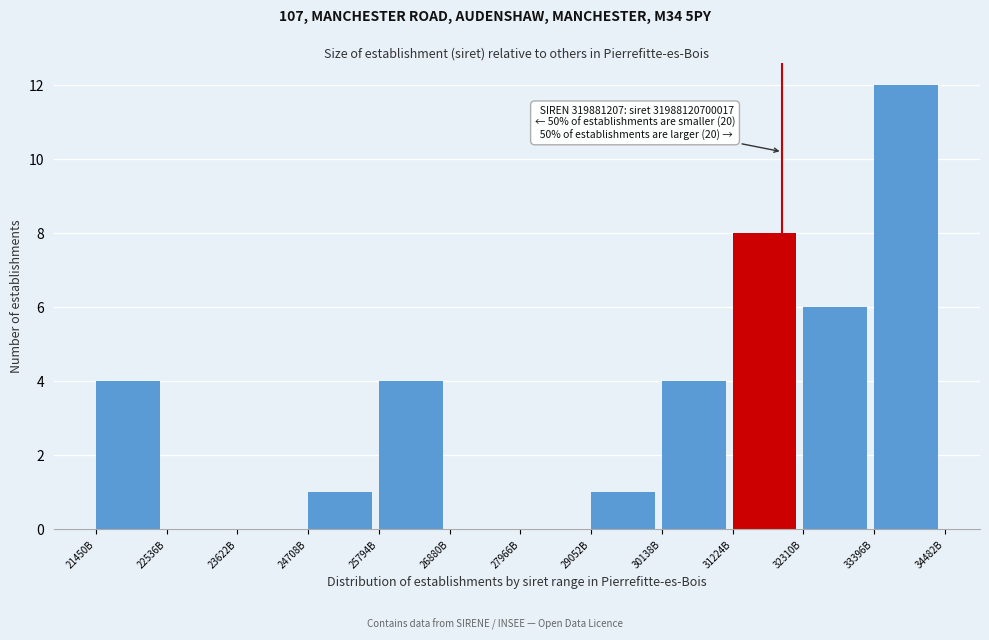

Reading left to right, what are all the values shown in this chart?

21450B=4	22536B=0	23622B=0	24708B=1	25794B=4	26880B=0	27966B=0	29052B=1	30138B=4	31224B=8	32310B=6	33396B=12